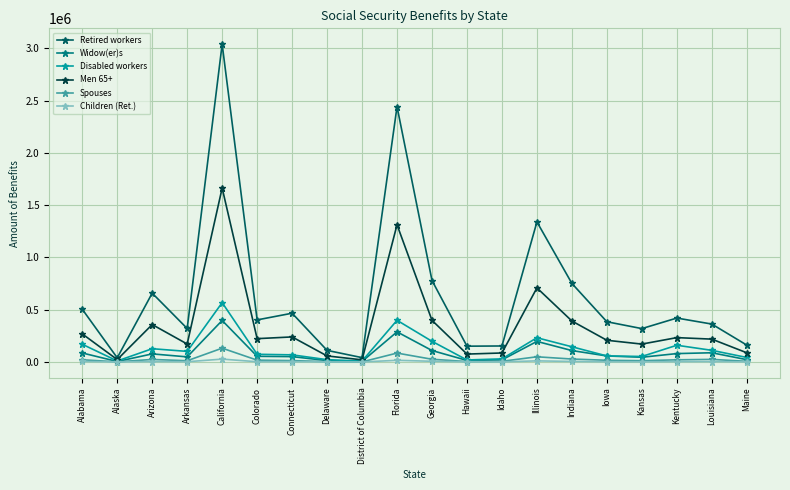

What is the label of the 10th point from the right?

Georgia